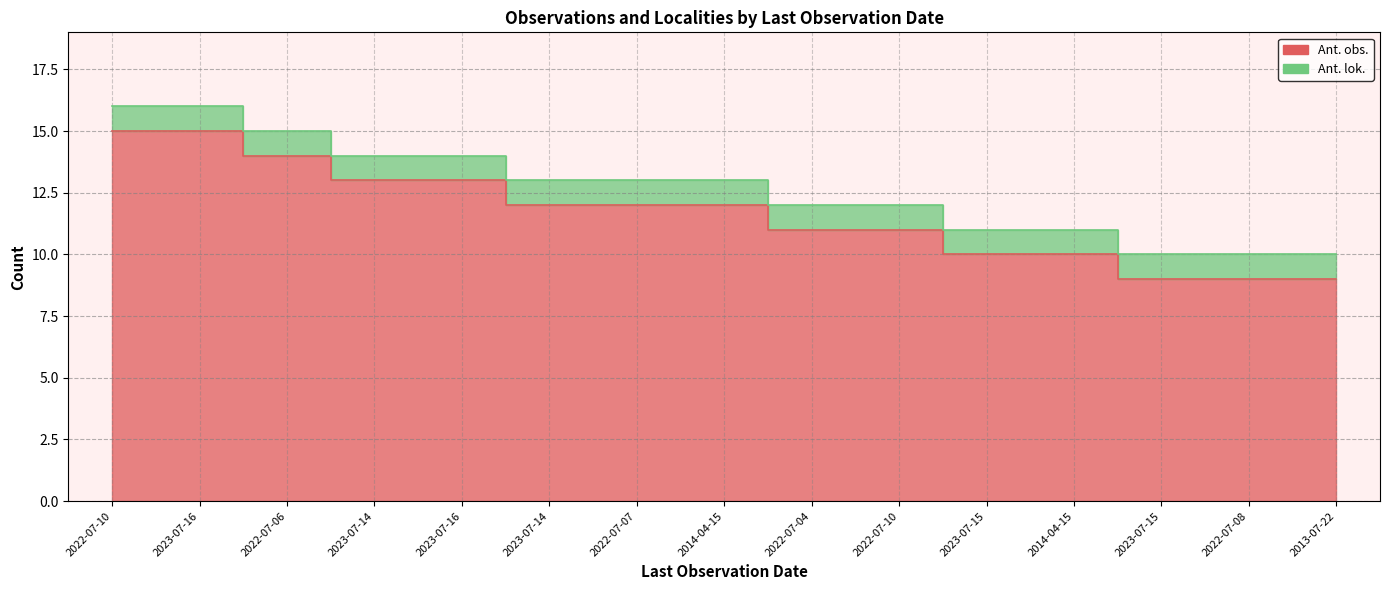

Where is the data nearest to the value 12?

2023-07-14